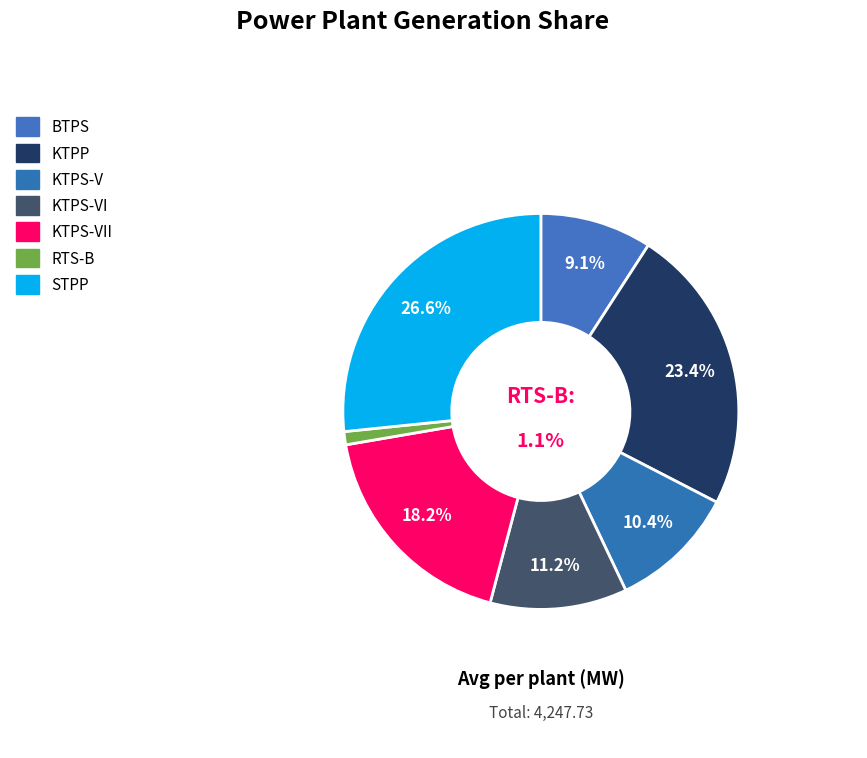

What is the ratio of the value at STPP to the value at KTPS-V?

2.6